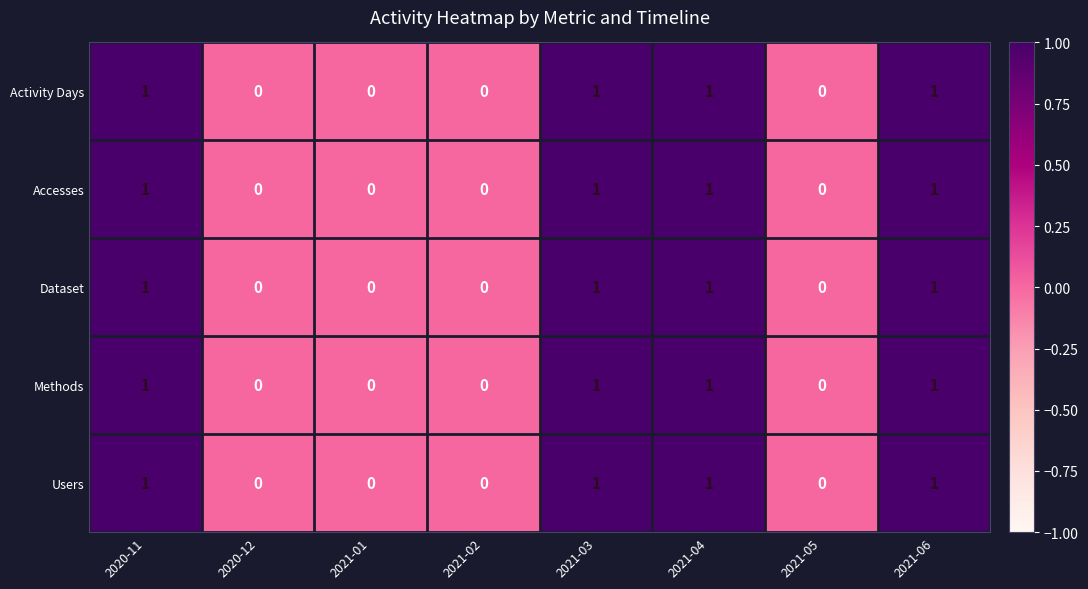

Is it true that Users equals 0 at 2020-12?

True